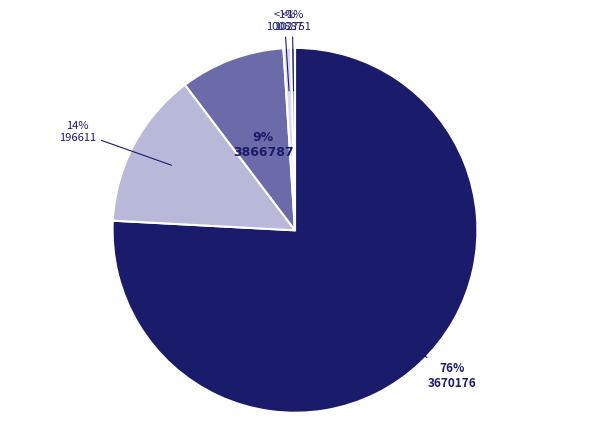

Count the number of slices in the pie.

5